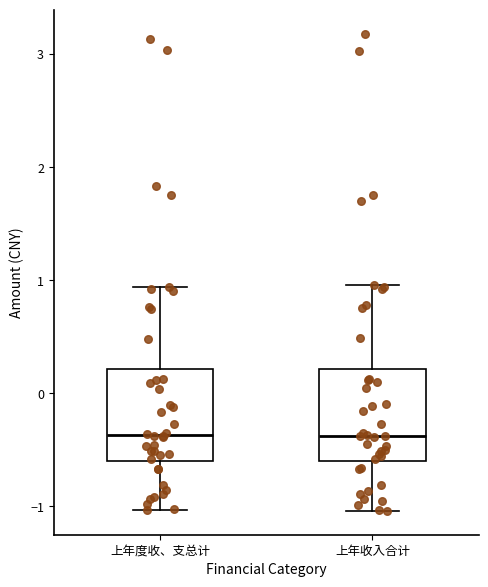

Reading left to right, read every box against the y-axis: the position of its median line, the range the box covers, and the ends of its whiskers. The values are not printed on the chart, so give them approximately, as read against the axis.

上年度收、支总计: median -0.4, box -0.6 to 0.2, whiskers -1.0 to 0.9
上年收入合计: median -0.4, box -0.6 to 0.2, whiskers -1.0 to 1.0